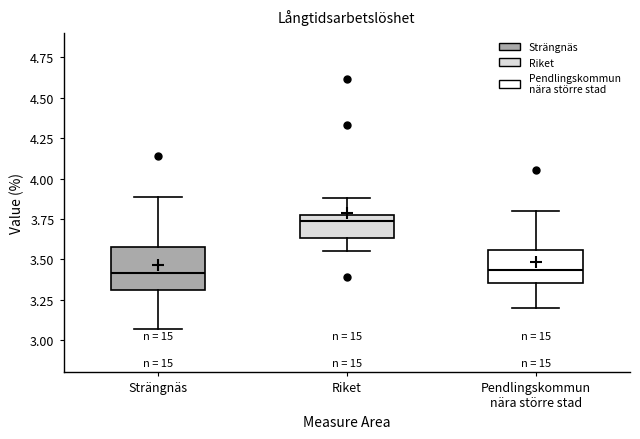

Reading left to right, transcribe this box plot: for each box, give where its median line is, the range the box spans, and where its two whiskers end, as read against the y-axis. The values are not printed on the chart, so give them approximately, as read against the axis.

Strängnäs: median 3.40, box 3.30 to 3.55, whiskers 3.05 to 3.90
Riket: median 3.75 (just below the box's upper edge), box 3.65 to 3.75, whiskers 3.55 to 3.90
Pendlingskommun nära större stad: median 3.45, box 3.35 to 3.55, whiskers 3.20 to 3.80